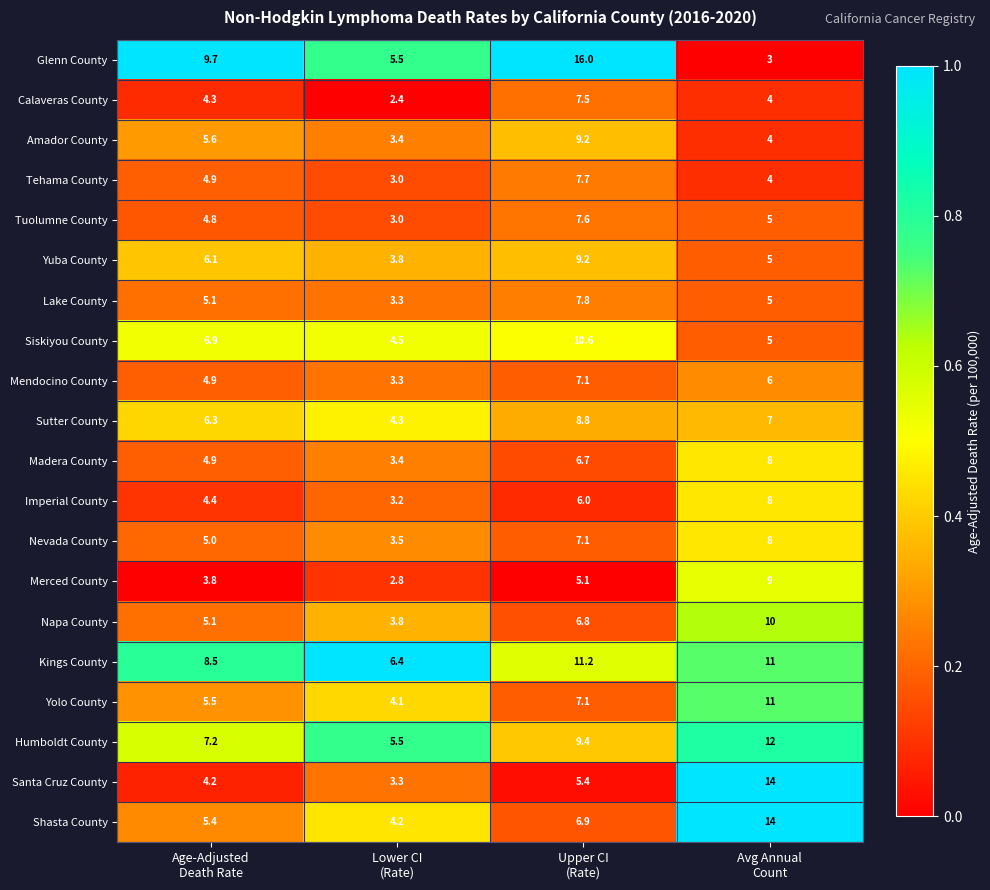

At how many categories does at least one series exceed 3?

4